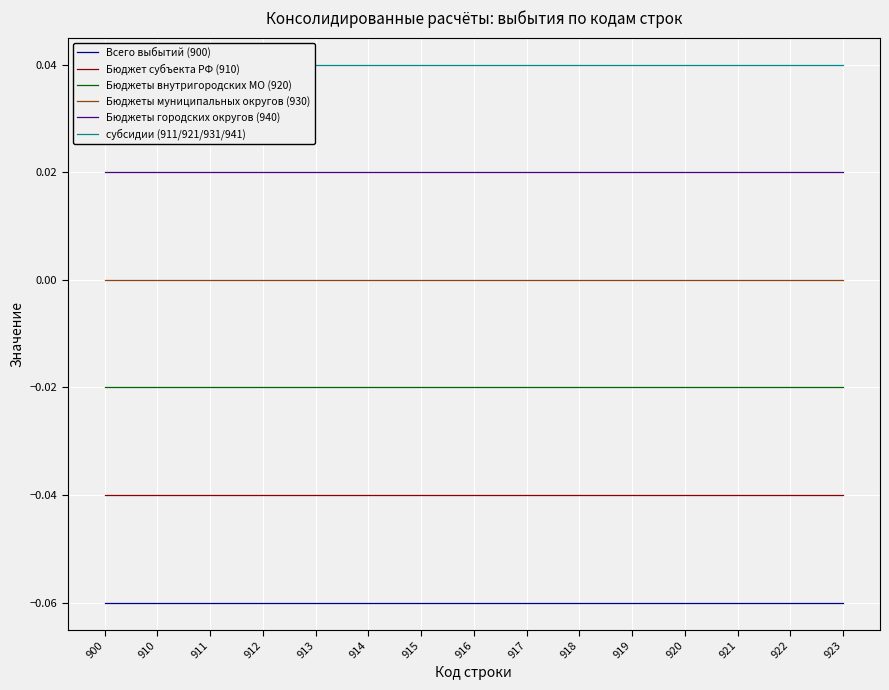

What is the difference between the highest and lowest values at 910?

0.1